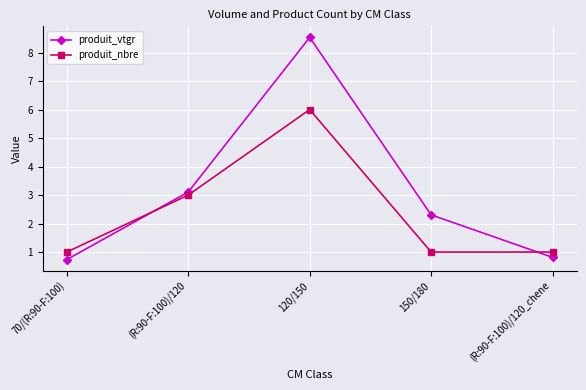

At how many categories does at least one series exceed 8?

1